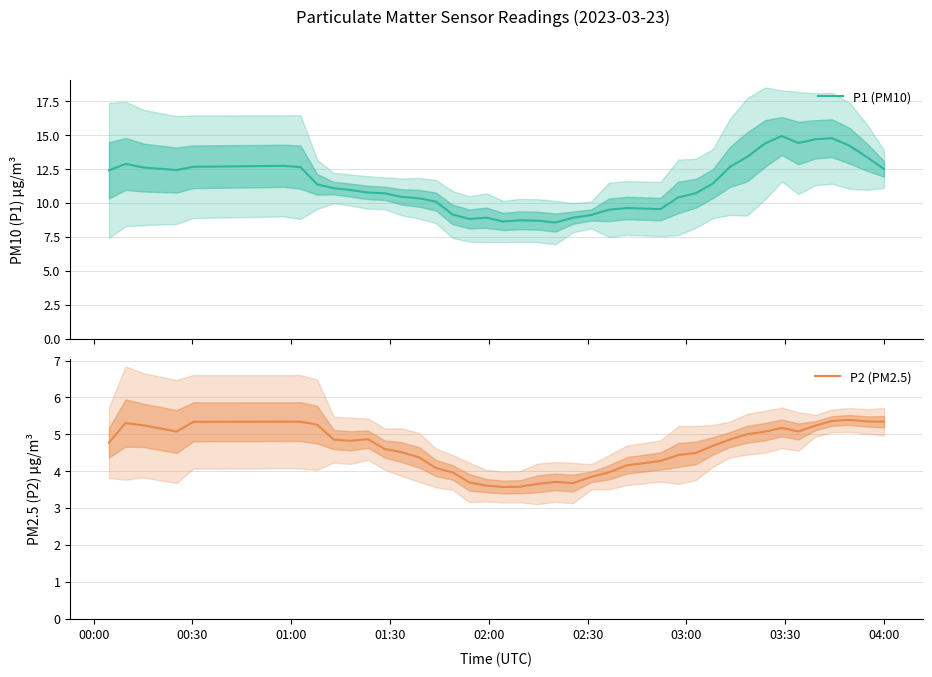

What is the minimum value for P1 (PM10)?

8.6